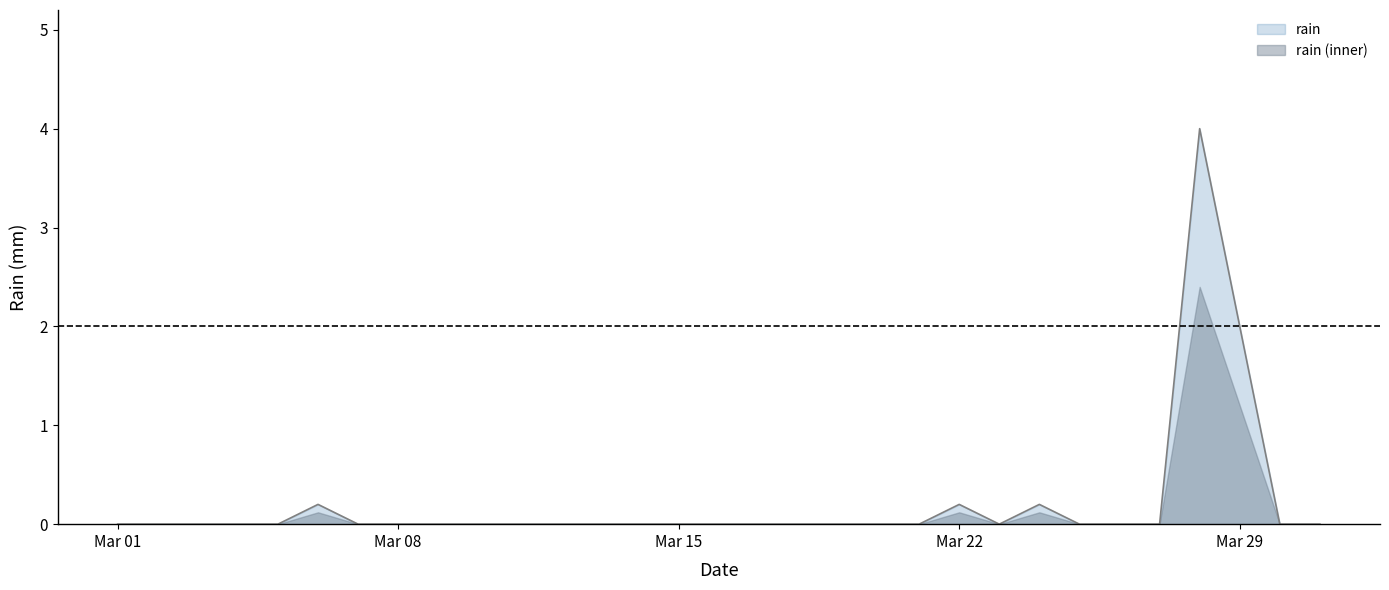

Reading left to right, transcribe all the data shown in this chart.

0.0	0.0	0.0	0.0	0.0	0.2	0.0	0.0	0.0	0.0	0.0	0.0	0.0	0.0	0.0	0.0	0.0	0.0	0.0	0.0	0.0	0.2	0.0	0.2	0.0	0.0	0.0	4.0	2.0	0.0	0.0